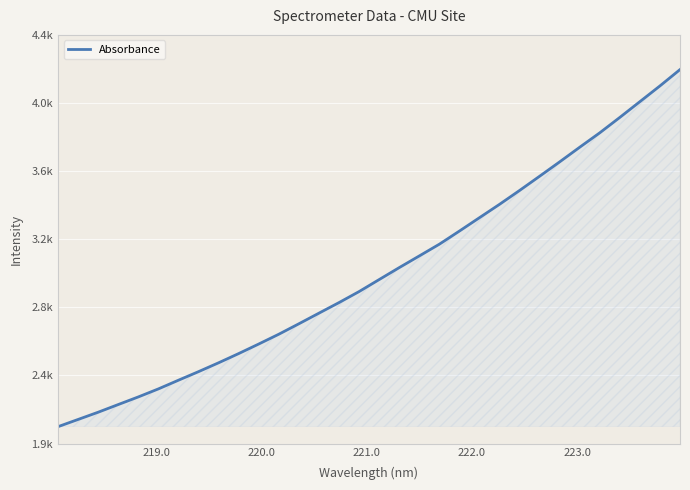

What is the greatest value displayed?

4214.1